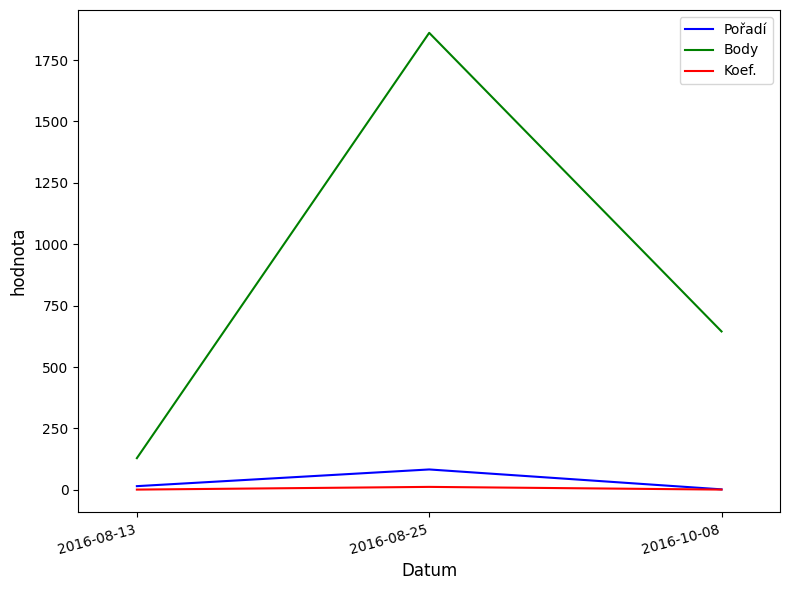

Which category has the highest value in the Body series?

2016-08-25